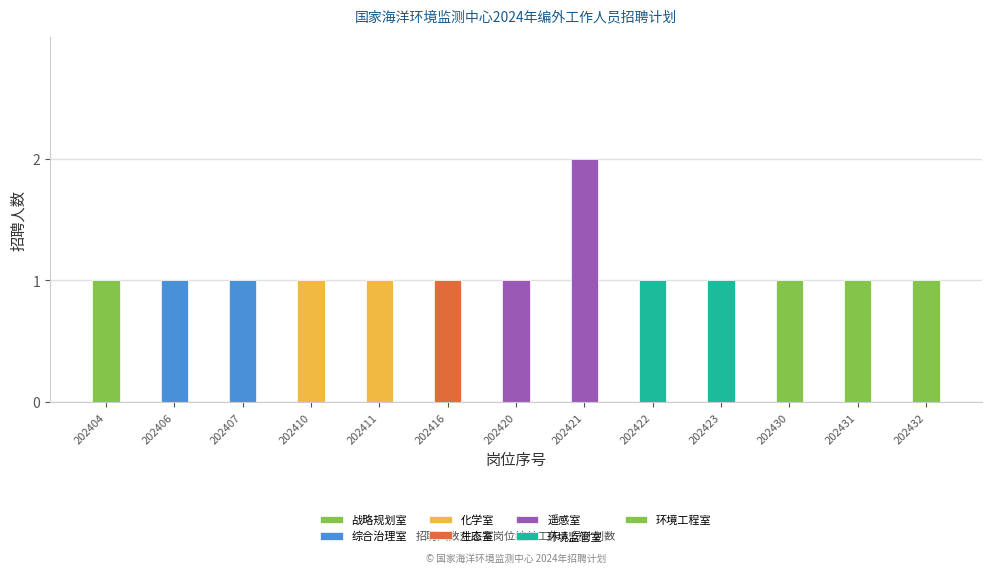

How many categories are shown in the chart?

13